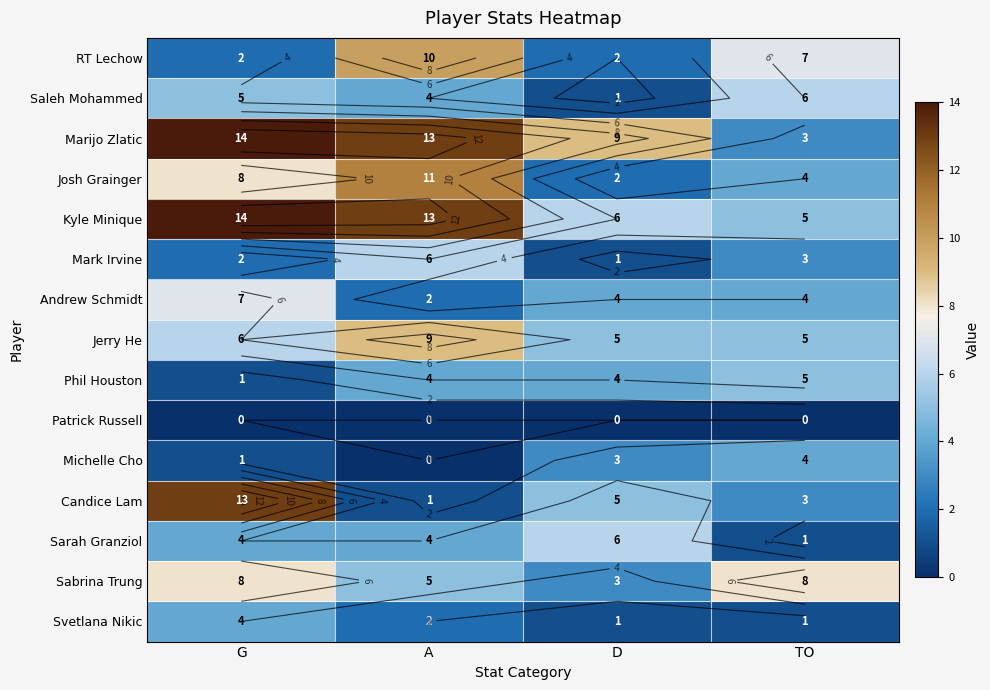

At which label does Kyle Minique reach its peak?

G